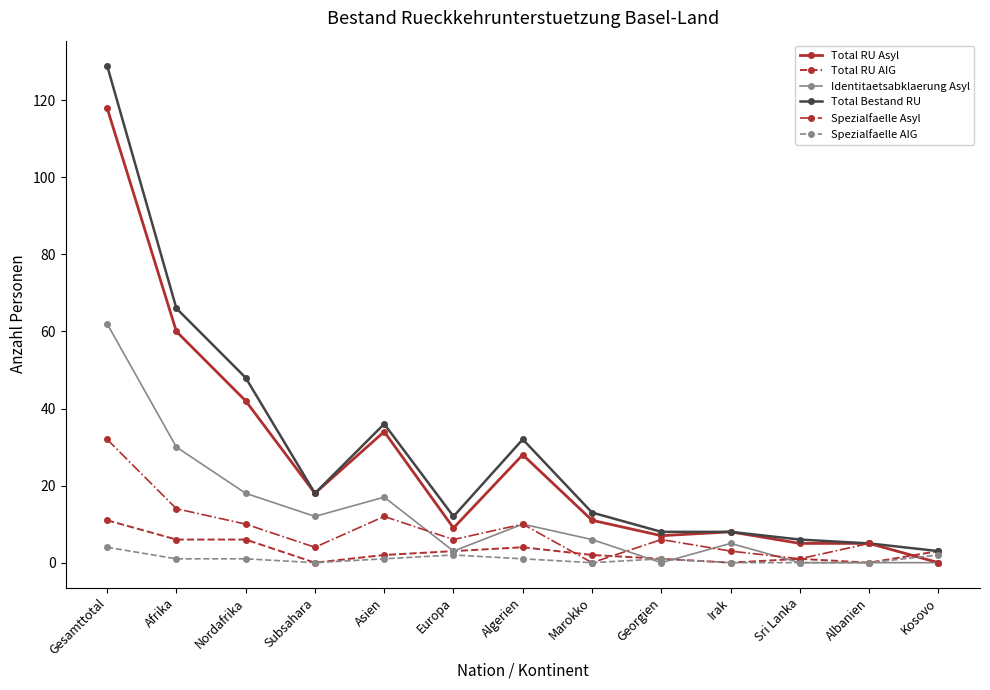

At which category is the sum across all series the highest?

Gesamttotal